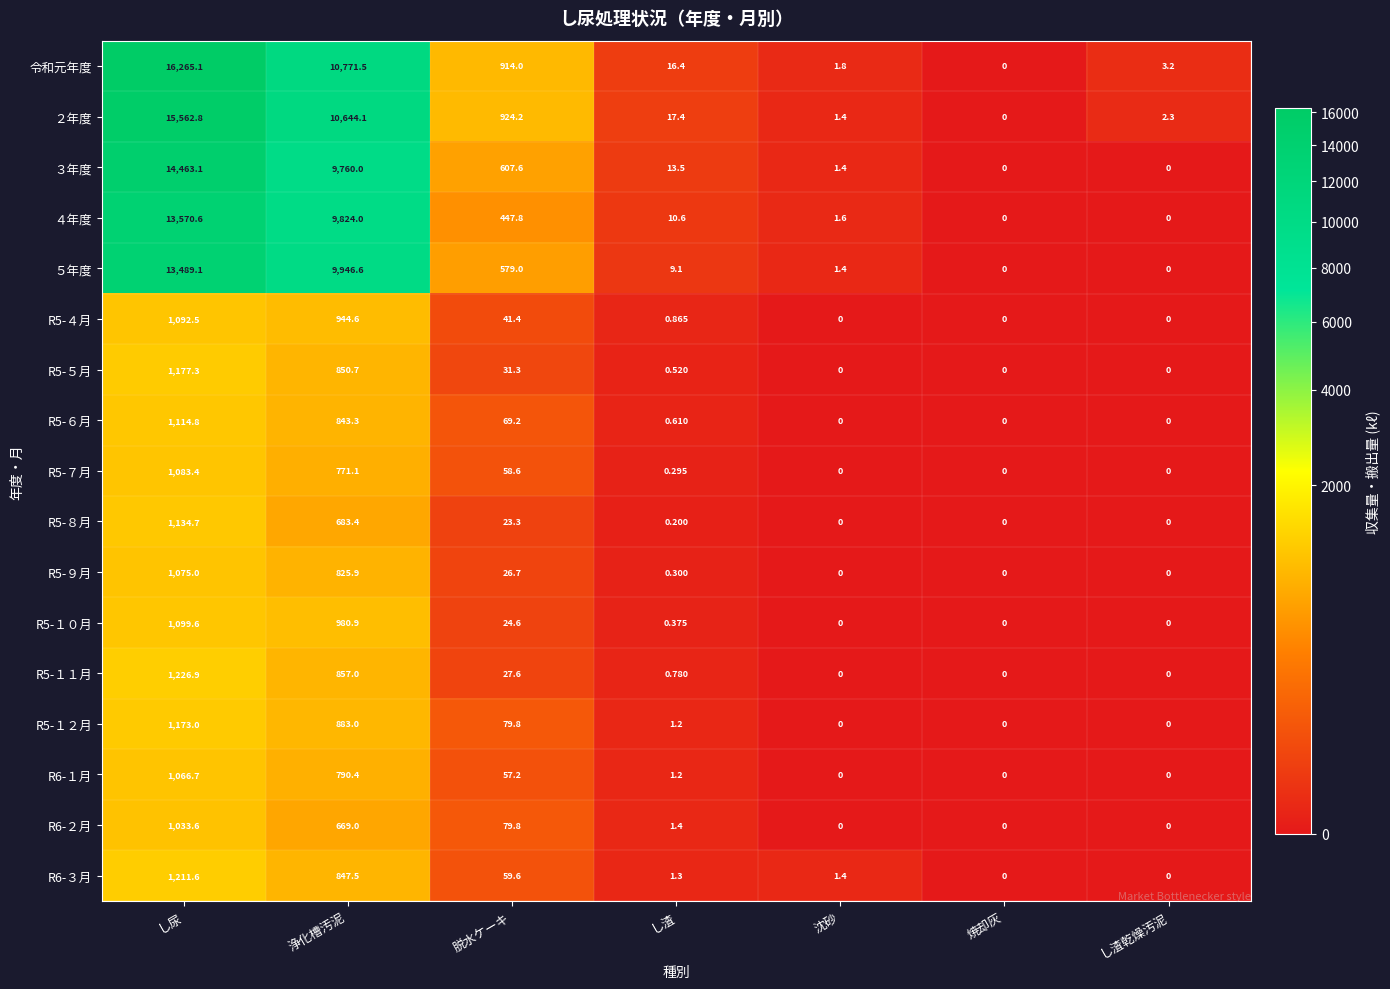

At which label does R6-１月 reach its peak?

し尿